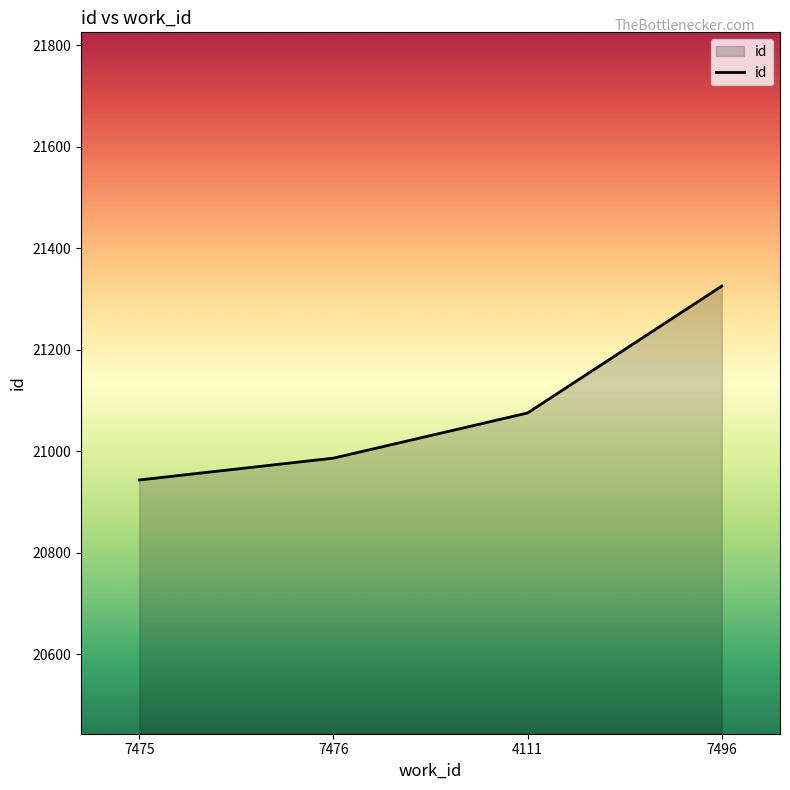

True or false: there are more than 1 points higher than both neighbors.

False